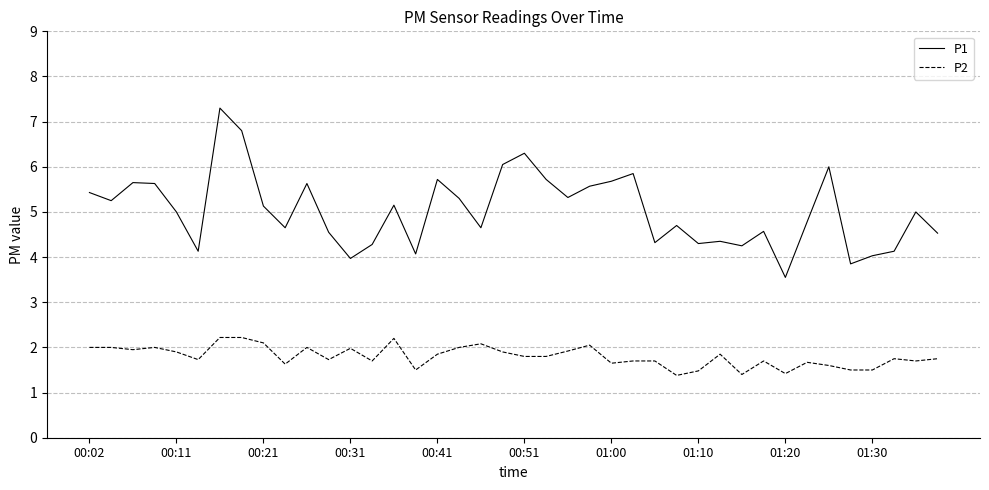

Which series has the largest total across all categories?

P1